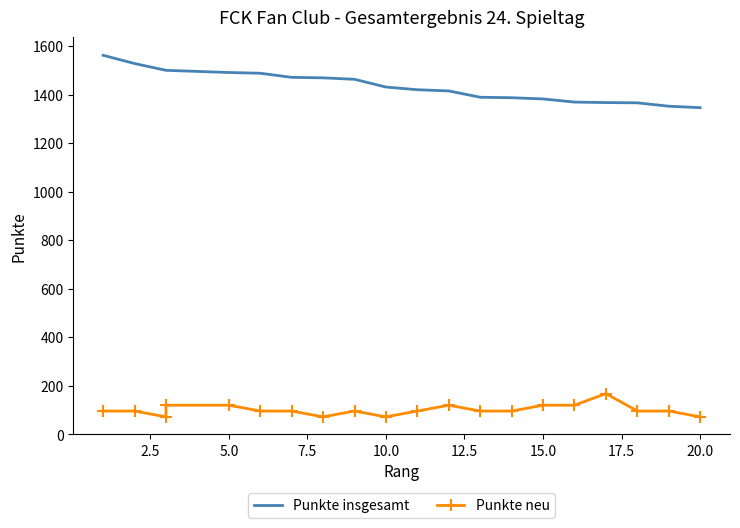

How many data points in Punkte insgesamt are above 1432?

9